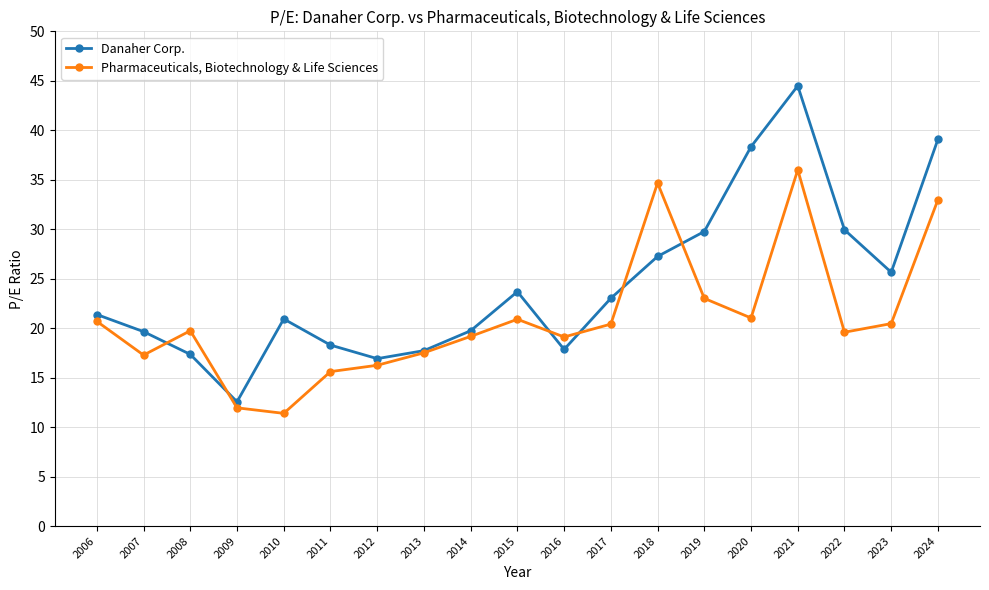

What is the value of the Pharmaceuticals, Biotechnology & Life Sciences point at the 10th from the left?

20.9